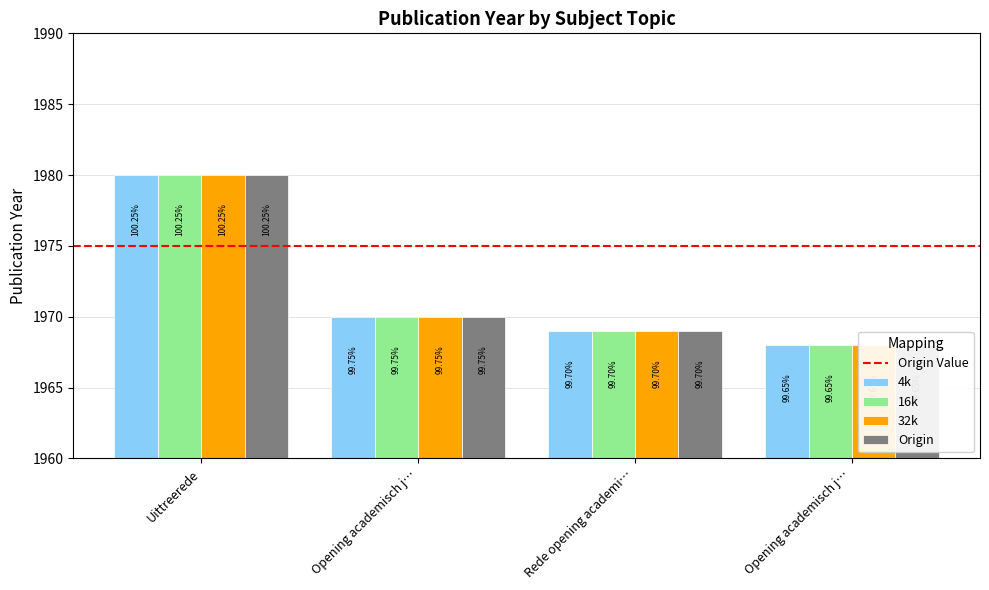

What value does the Origin series have at Opening academisch j…?

1968